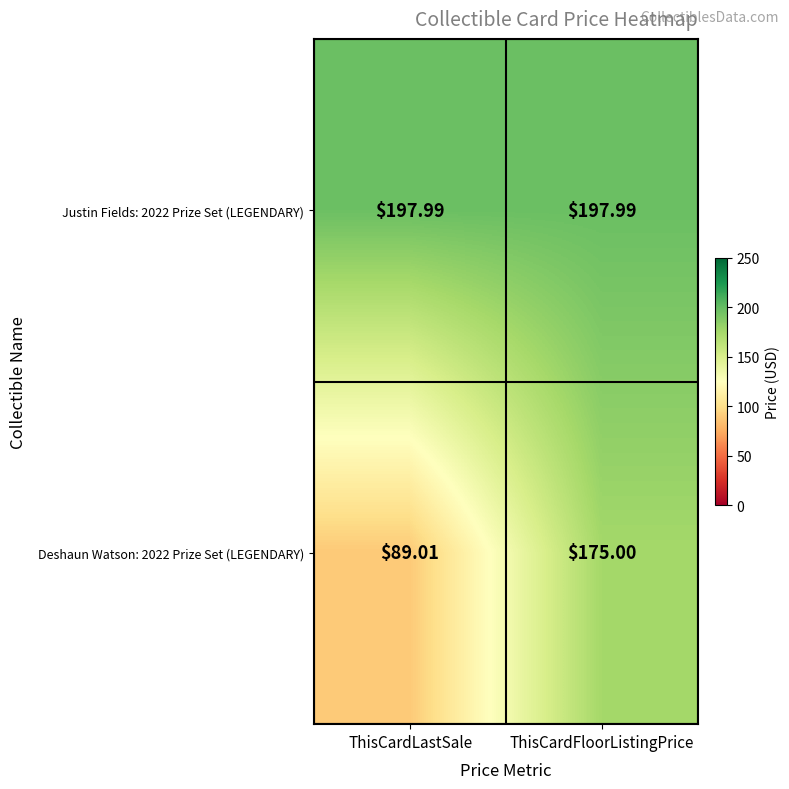

What is the maximum value shown in the chart?

198.0